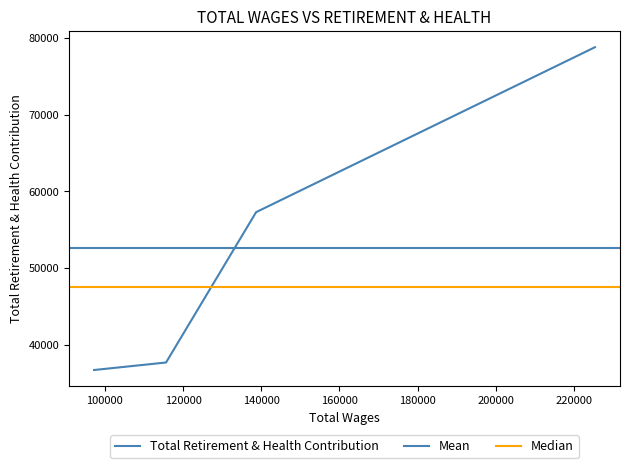

The value at 97246 is 55537. True or false?

False